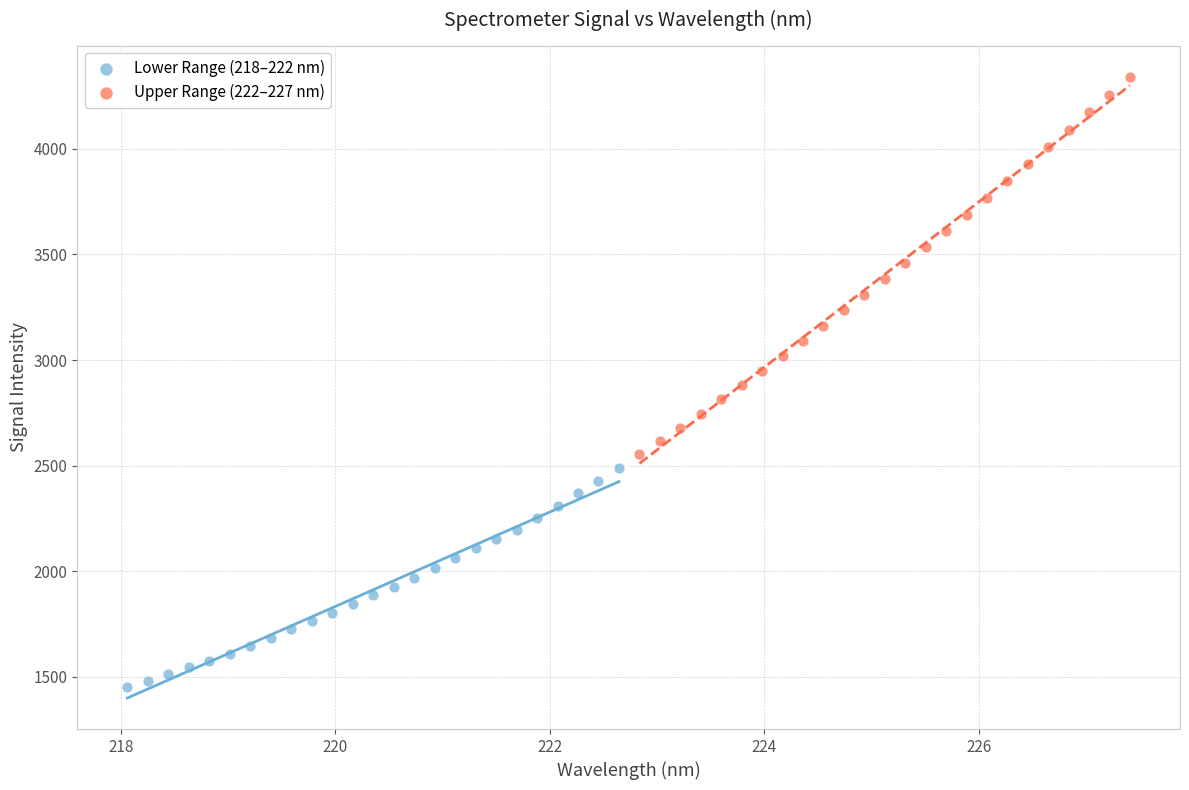

Which series has the largest Y range (max minus min)?

Upper Range (222–227 nm)